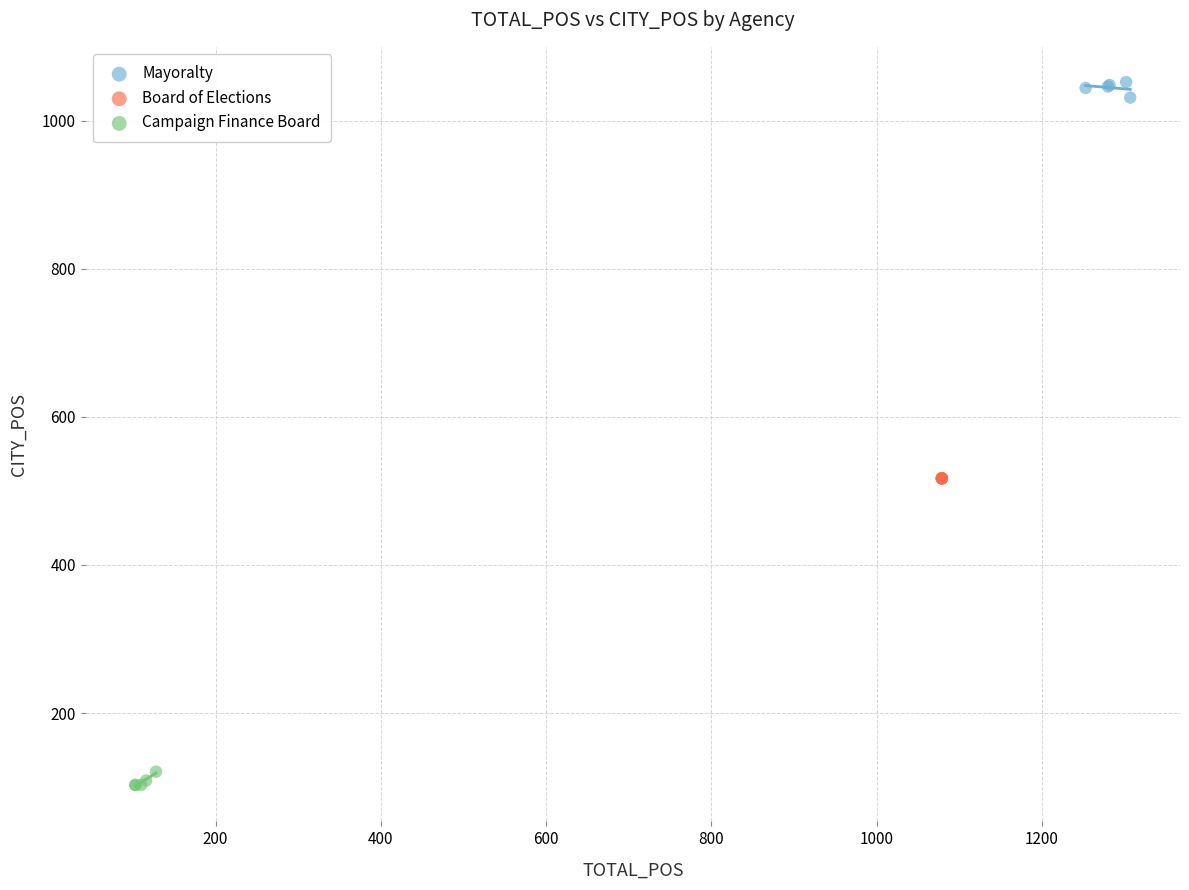

Which series reaches the minimum Y coordinate?

Campaign Finance Board